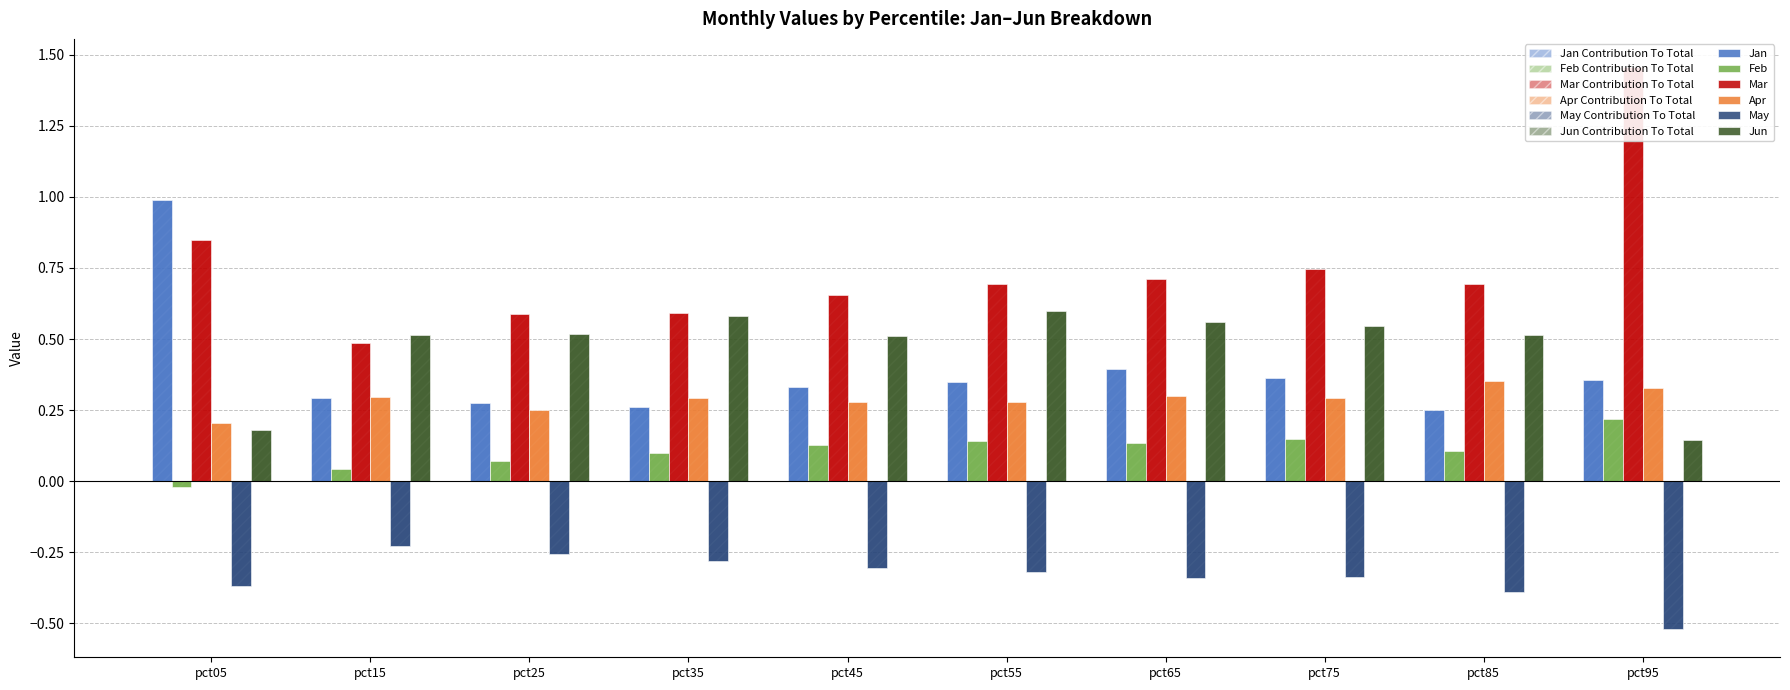

At how many categories does at least one series exceed 0?

10